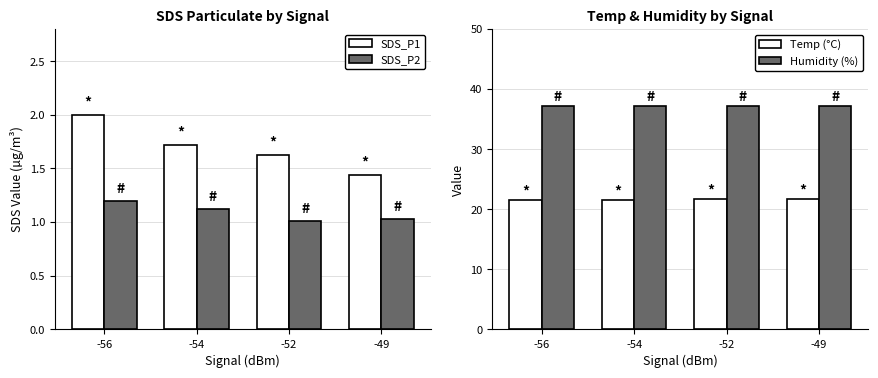

Reading left to right, extract all data points from this chart.

SDS_P1: -56=2.0	-54=1.7	-52=1.6	-49=1.4
SDS_P2: -56=1.2	-54=1.1	-52=1.0	-49=1.0
Temp (°C): -56=21.6	-54=21.6	-52=21.7	-49=21.7
Humidity (%): -56=37.2	-54=37.2	-52=37.2	-49=37.2